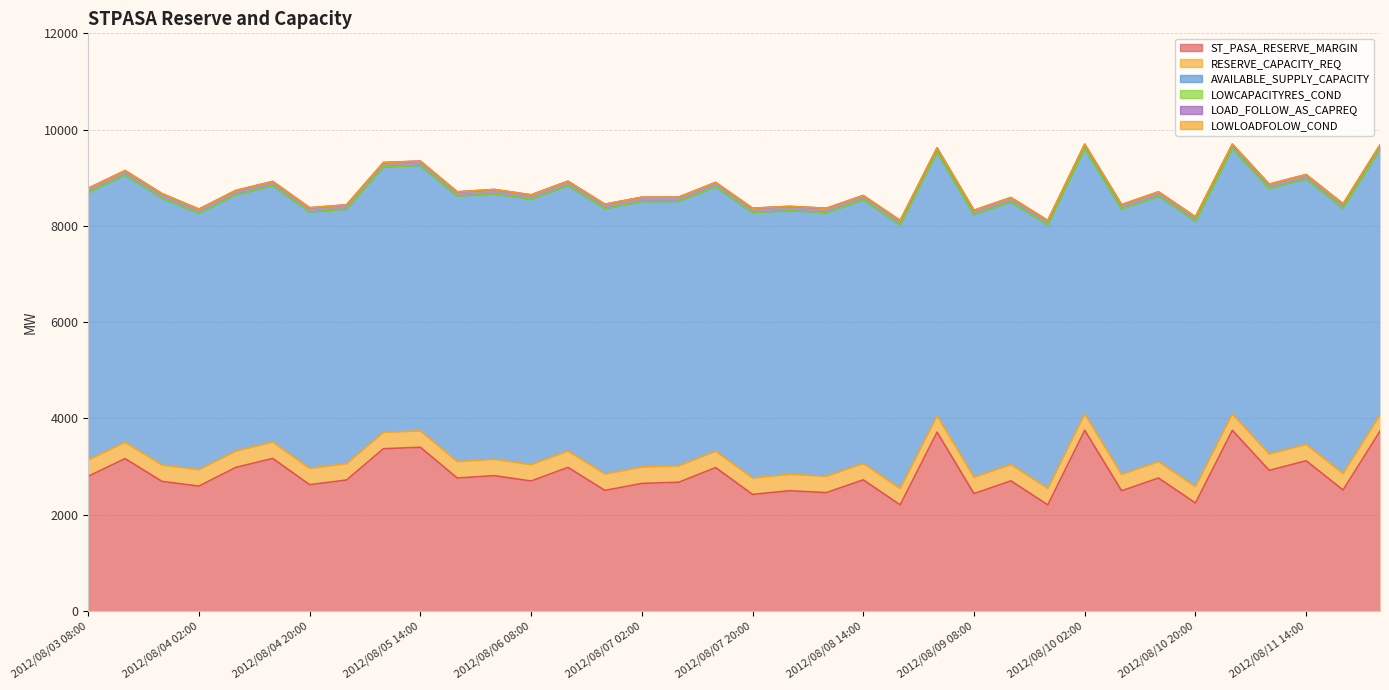

How many lines are shown in the chart?

6